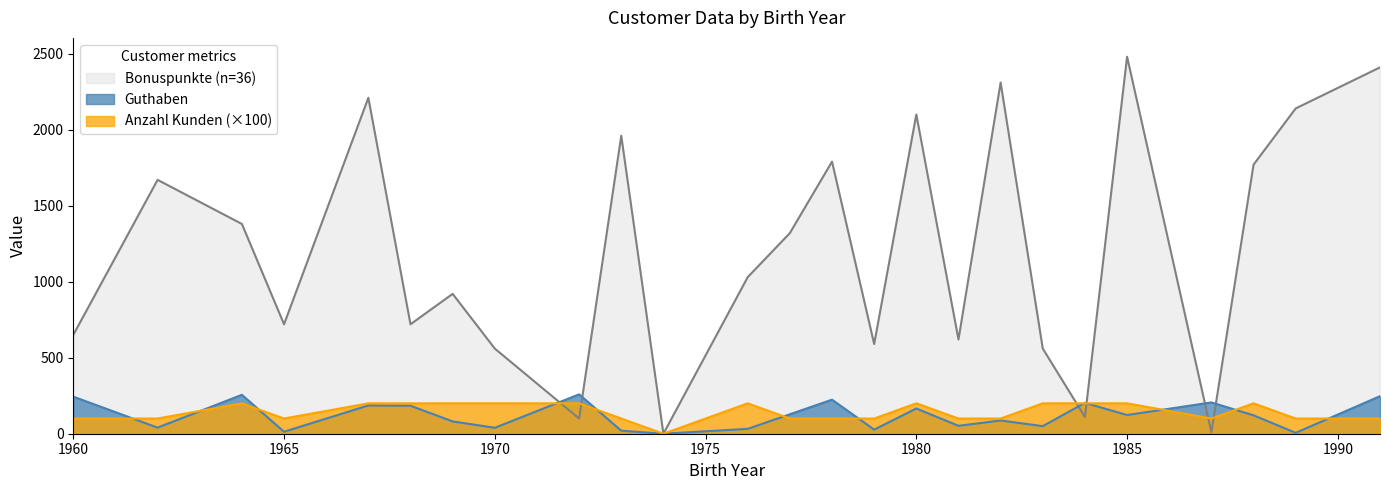

What is the value of the Bonuspunkte point at the 9th from the left?

100